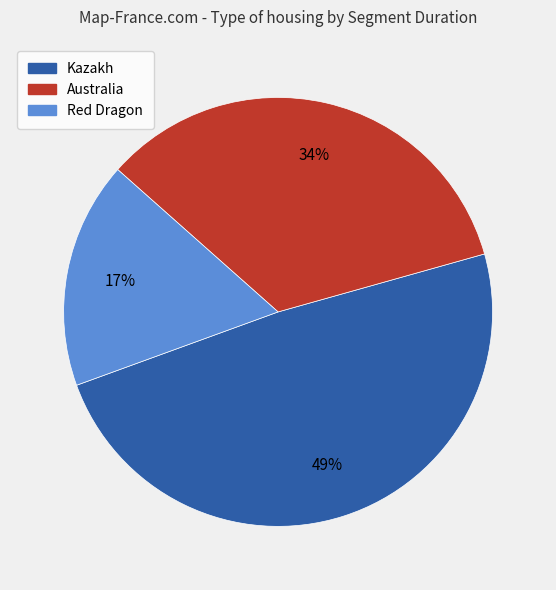

Which category has the biggest portion of the pie?

Kazakh